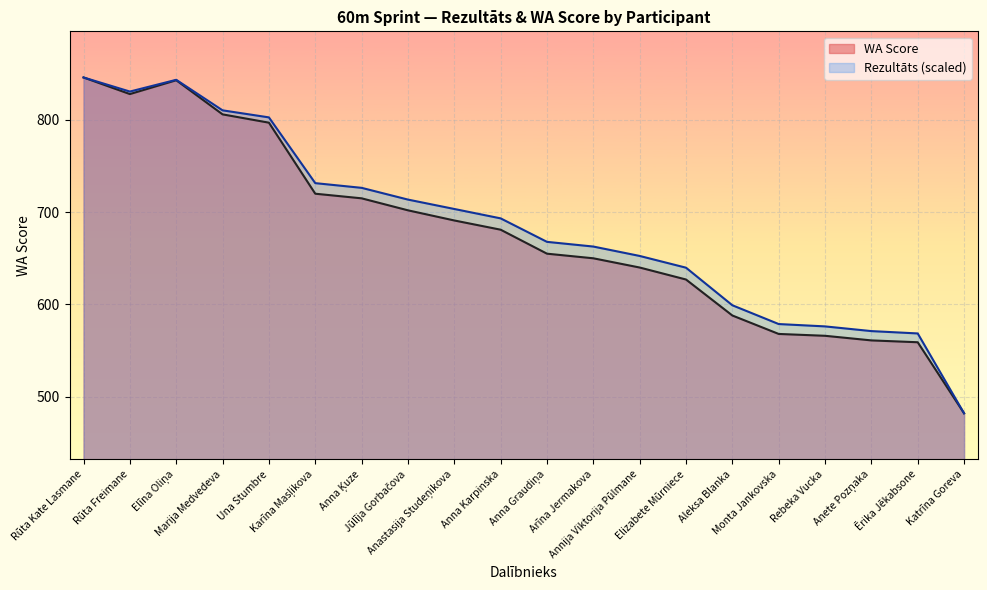

True or false: Rezultāts and WA intersect in this chart.

False